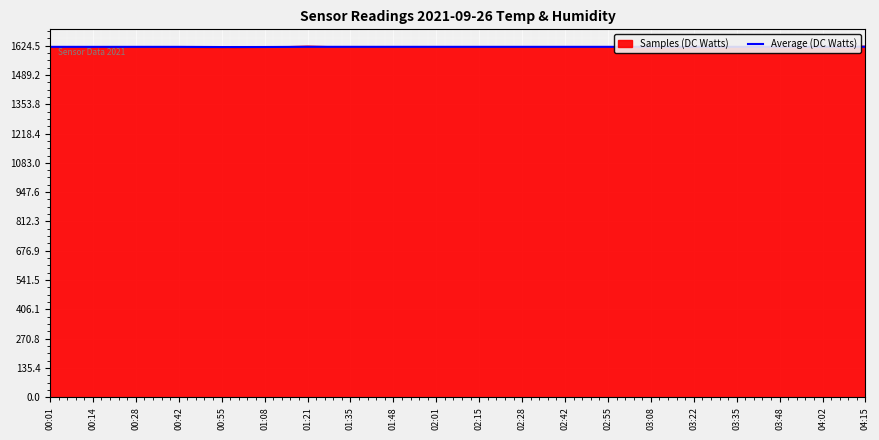

What is the change in value from 01:08 to 02:01?

+0.8